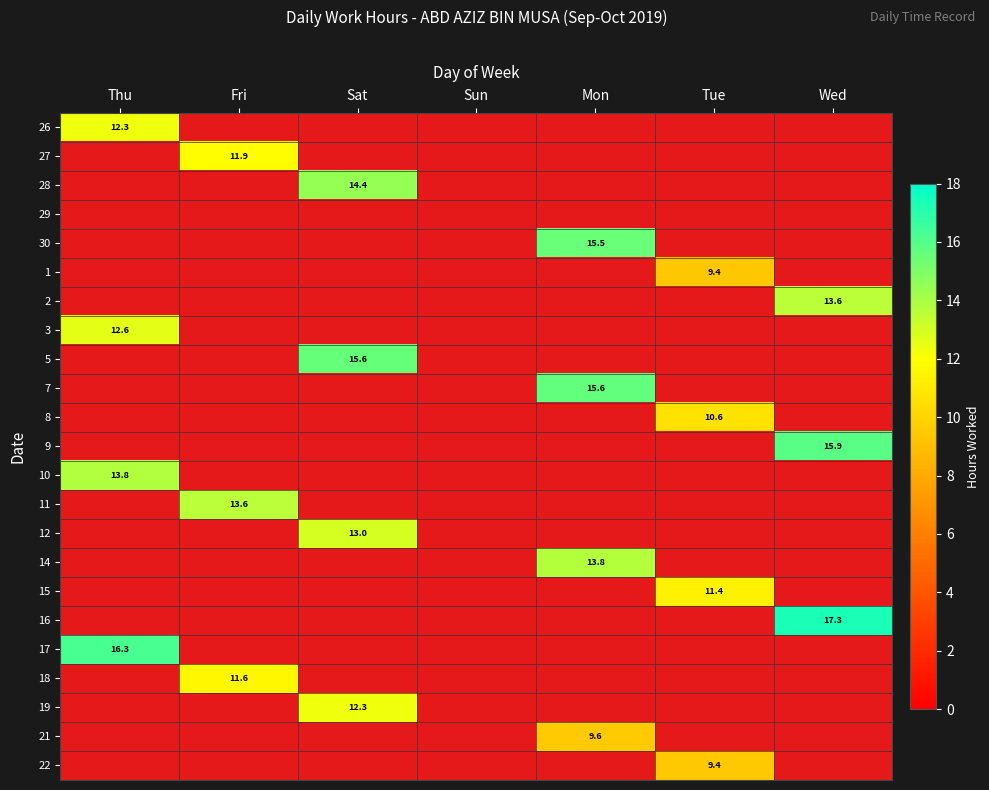

At which label does 26 reach its minimum?

Fri